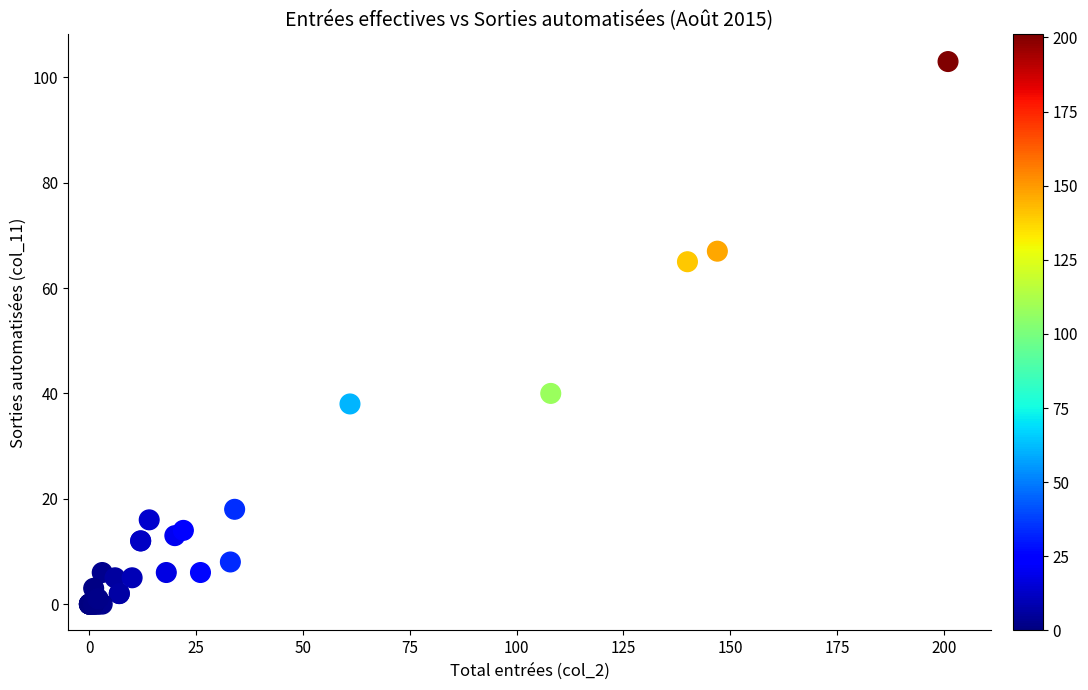

What Y value in the scatter plot is closest to 51?

40